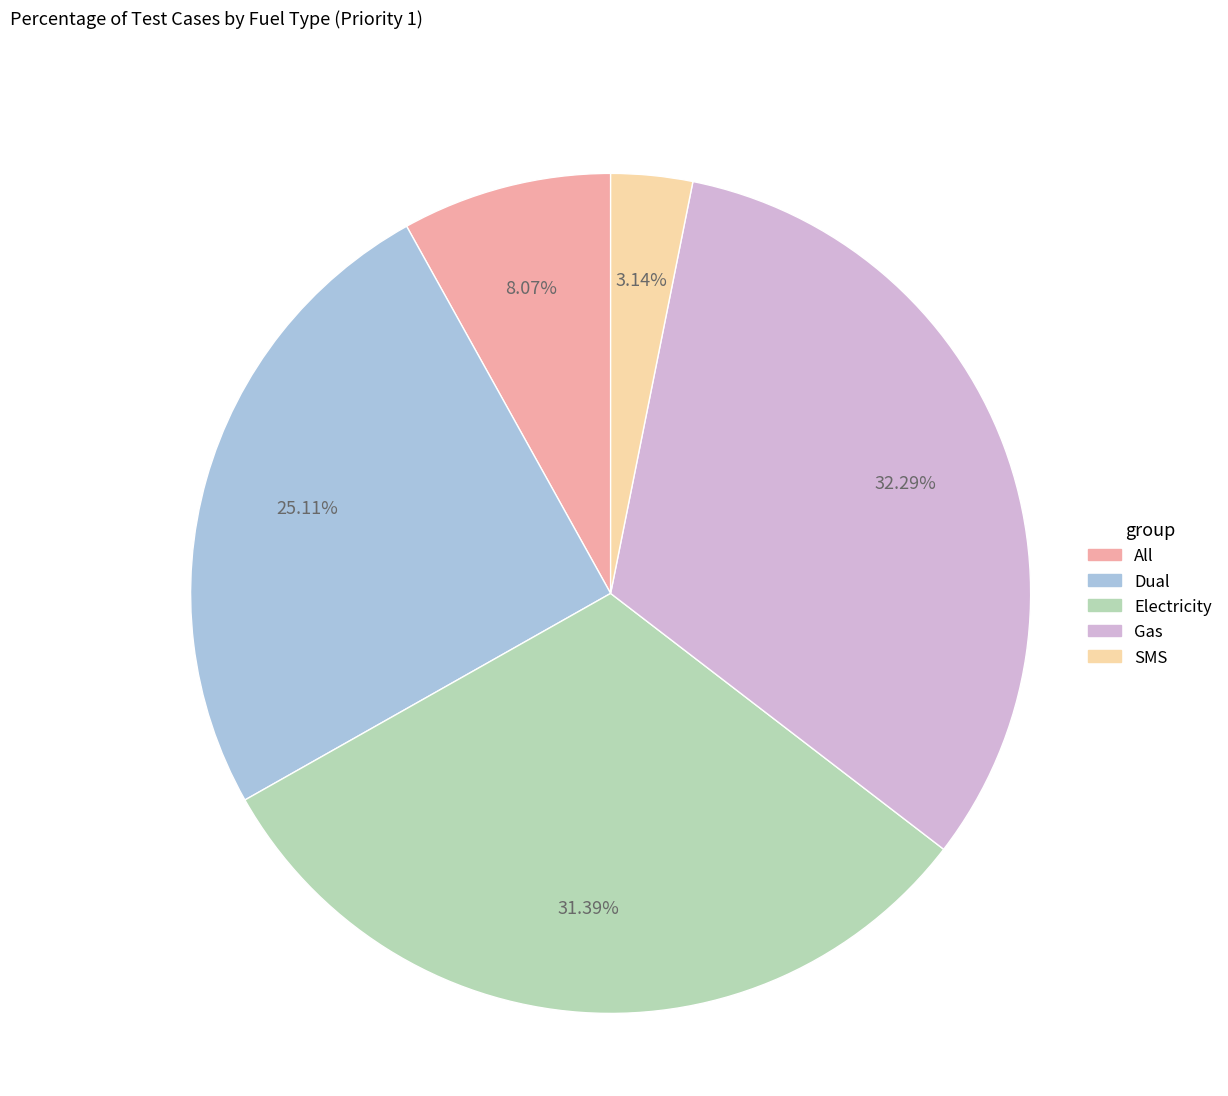

What is the ratio of the value at Gas to the value at All?

4.0